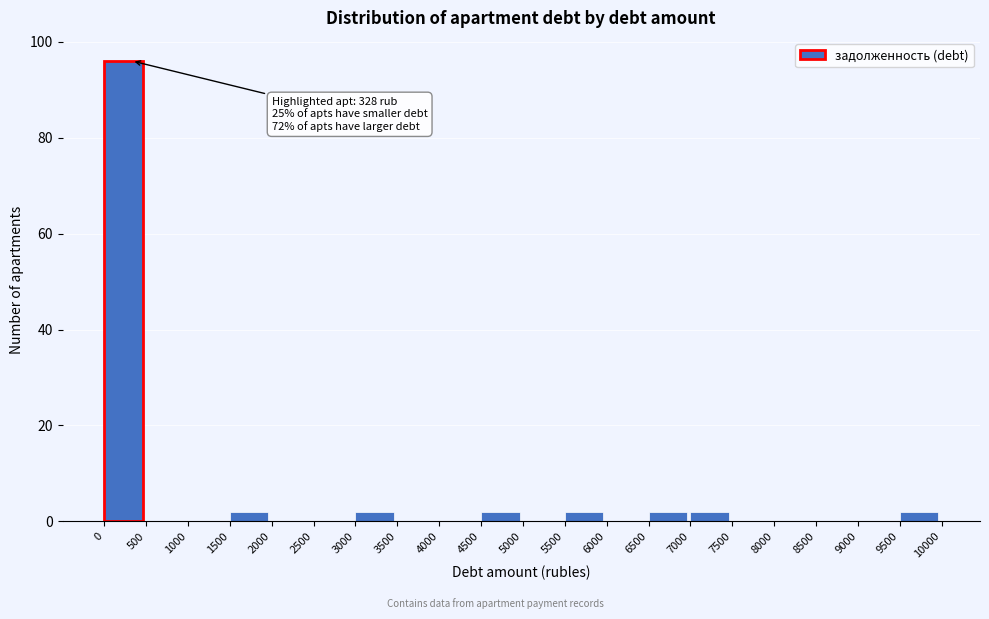

Which range on the x-axis has the tallest bar?

0 to 500